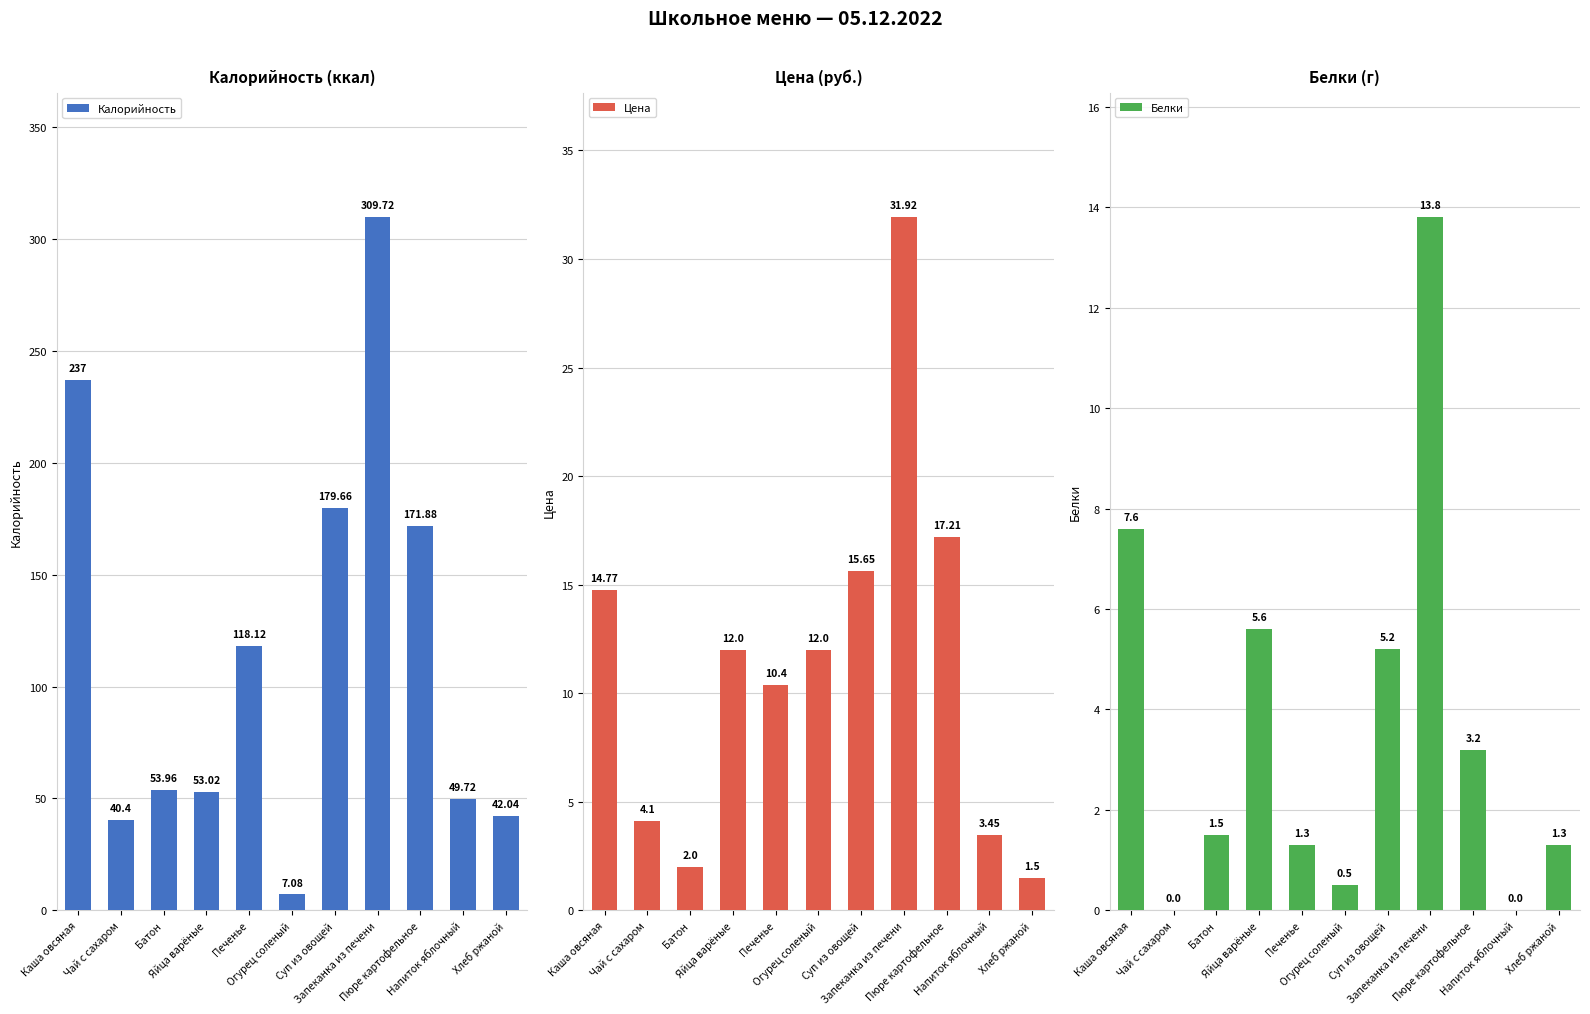

The value of Калорийность at Каша овсяная is 125.1. True or false?

False